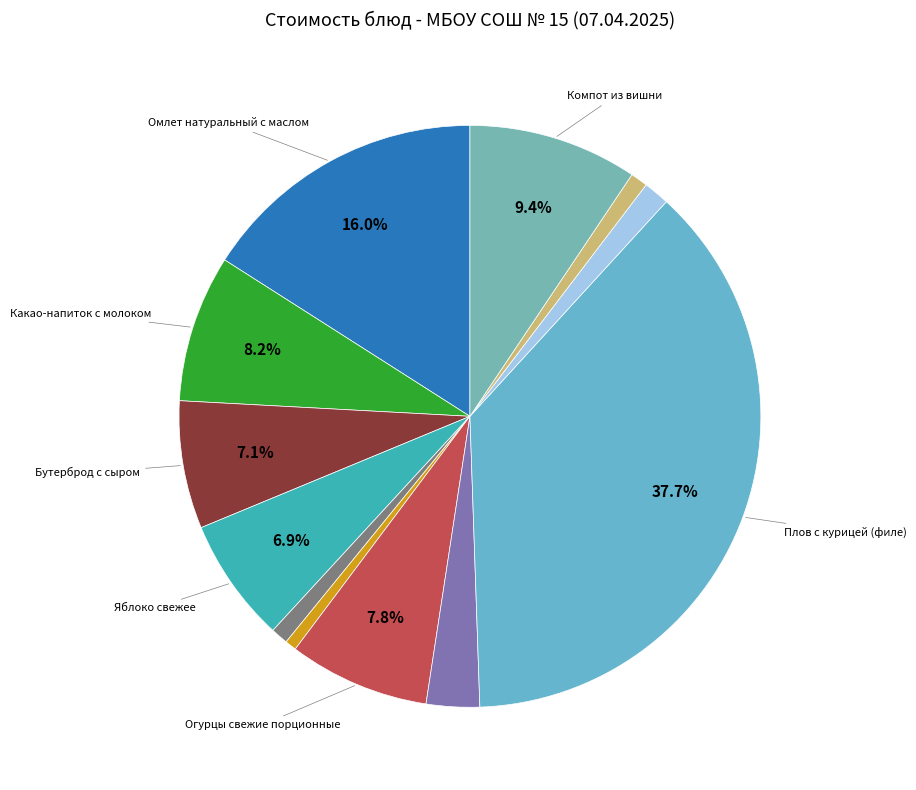

Rank the categories by value from lowest to highest.

Хлеб ржано-пшеничный (завтрак), Хлеб ржано-пшеничный (обед), Хлеб пшеничный (завтрак), Хлеб пшеничный (обед), Суп картофельный с бобовыми, Яблоко свежее, Бутерброд с сыром, Огурцы свежие порционные, Какао-напиток с молоком, Компот из вишни, Омлет натуральный с маслом, Плов с курицей (филе)